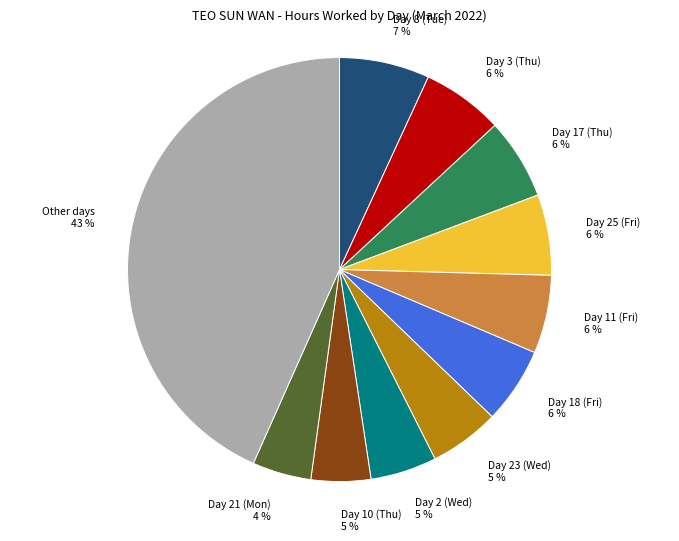

Approximately how many times larger is the value at Day 10 (Thu) compared to Day 11 (Fri)?

0.8